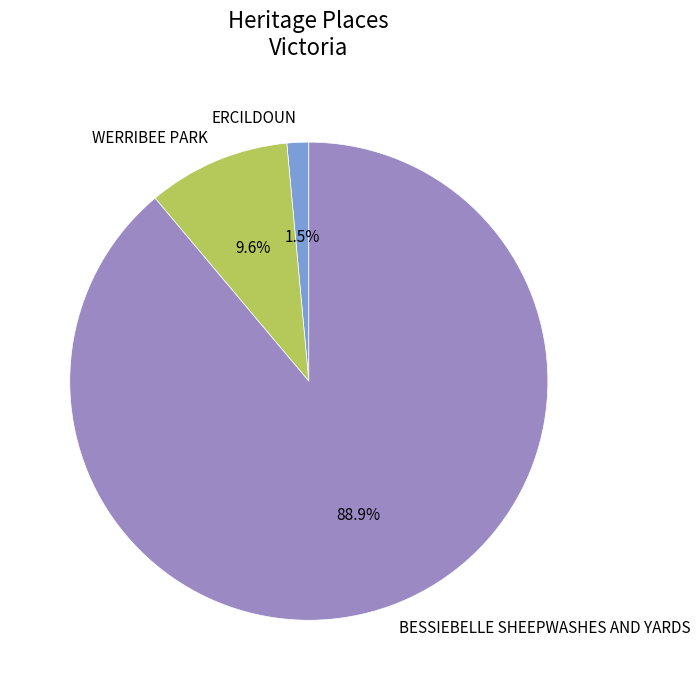

Rank the categories by value from highest to lowest.

BESSIEBELLE SHEEPWASHES AND YARDS, WERRIBEE PARK, ERCILDOUN